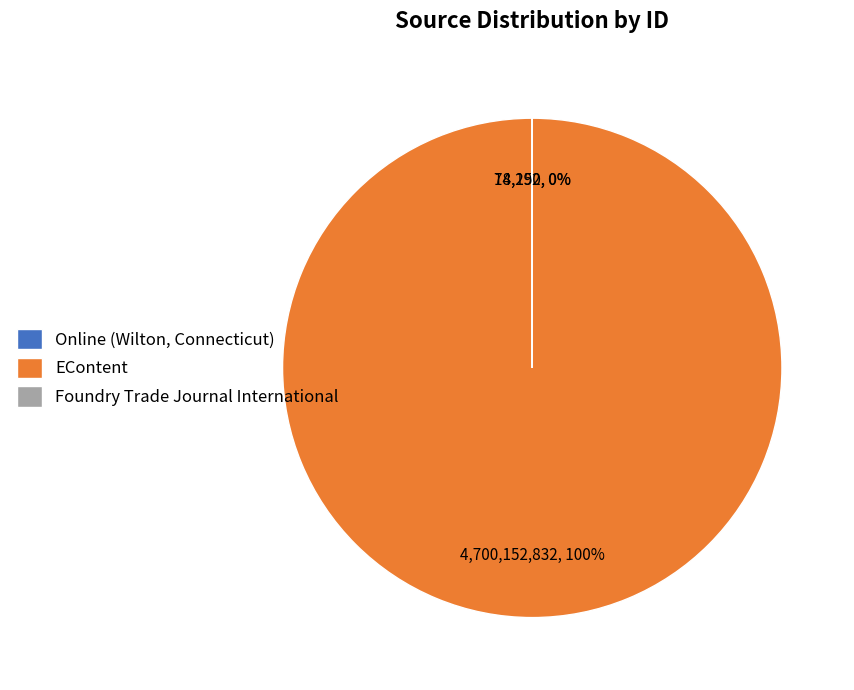

The Online (Wilton, Connecticut) slice represents 0% of the pie. True or false?

True